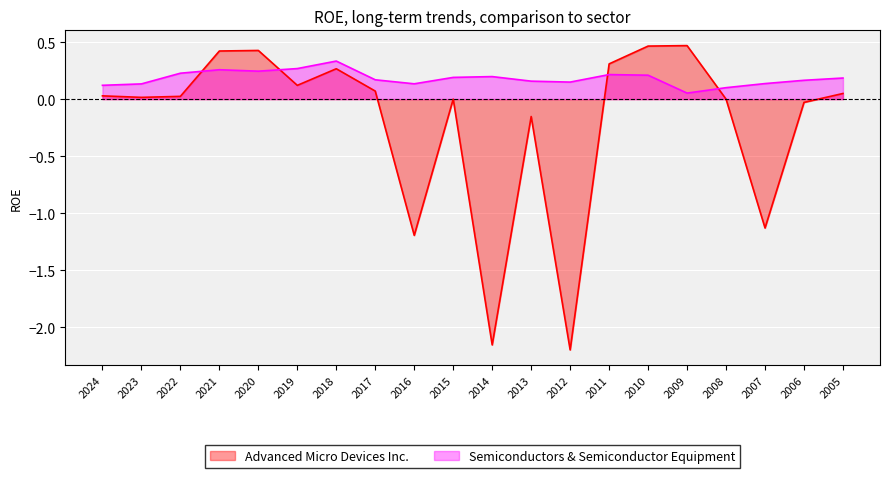

Reading left to right, what are all the values shown in this chart?

Advanced Micro Devices Inc.: 0.0	0.0	0.0	0.4	0.4	0.1	0.3	0.1	-1.2	0.0	-2.2	-0.2	-2.2	0.3	0.5	0.5	0.0	-1.1	-0.0	0.0
Semiconductors & Semiconductor Equipment: 0.1	0.1	0.2	0.3	0.2	0.3	0.3	0.2	0.1	0.2	0.2	0.2	0.1	0.2	0.2	0.1	0.1	0.1	0.2	0.2